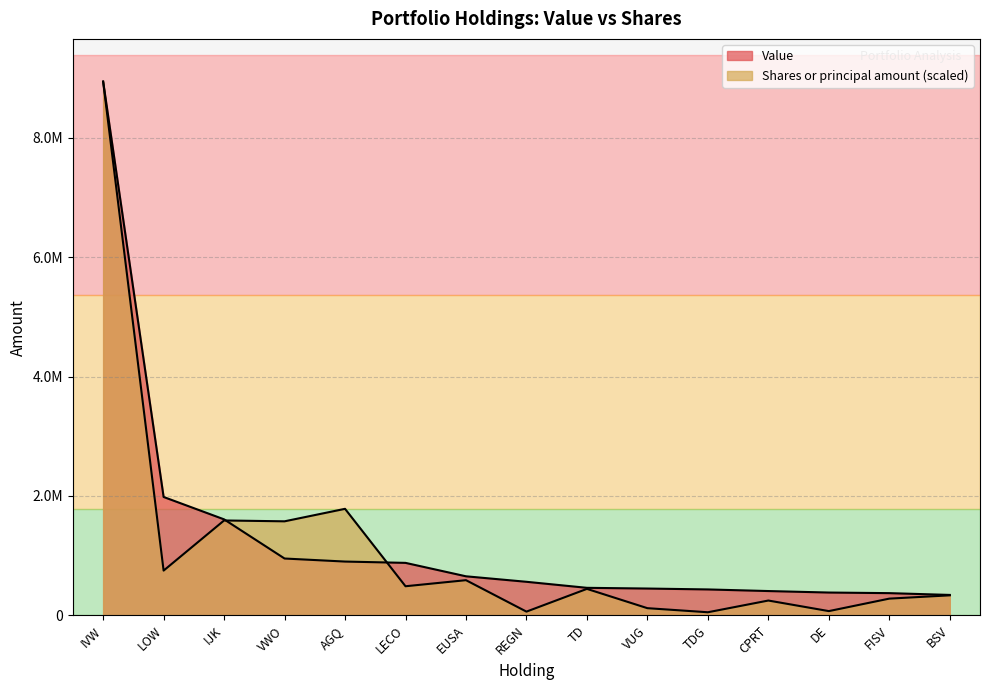

Reading right to left, extract all data points from this chart.

Value: BSV=341000.0	FISV=371000.0	DE=381000.0	CPRT=406000.0	TDG=433000.0	VUG=448000.0	TD=460000.0	REGN=561000.0	EUSA=653000.0	LECO=878000.0	AGQ=900000.0	VWO=951000.0	IJK=1607000.0	LOW=1982000.0	IVW=8941000.0
Shares or principal amount: BSV=334152.3	FISV=279084.0	DE=70038.3	CPRT=247081.8	TDG=50714.8	VUG=119072.8	TD=442226.7	REGN=61331.3	EUSA=588108.1	LECO=486449.4	AGQ=1783418.8	VWO=1574220.3	IJK=1588579.3	LOW=748654.0	IVW=8941000.0